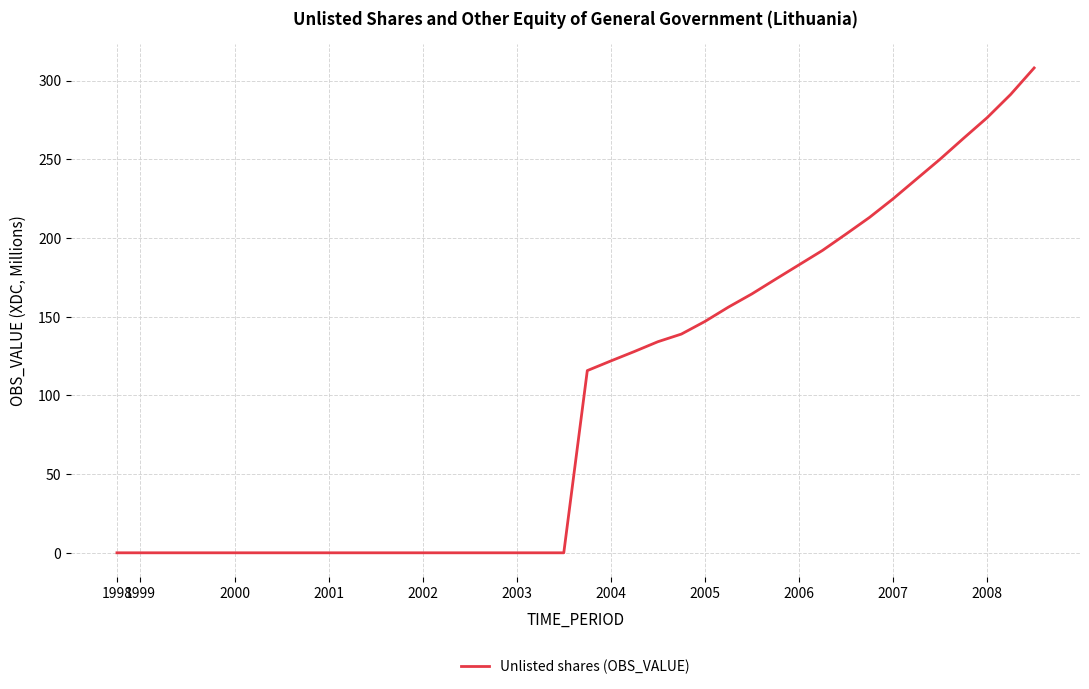

What is the greatest value displayed?

308.1